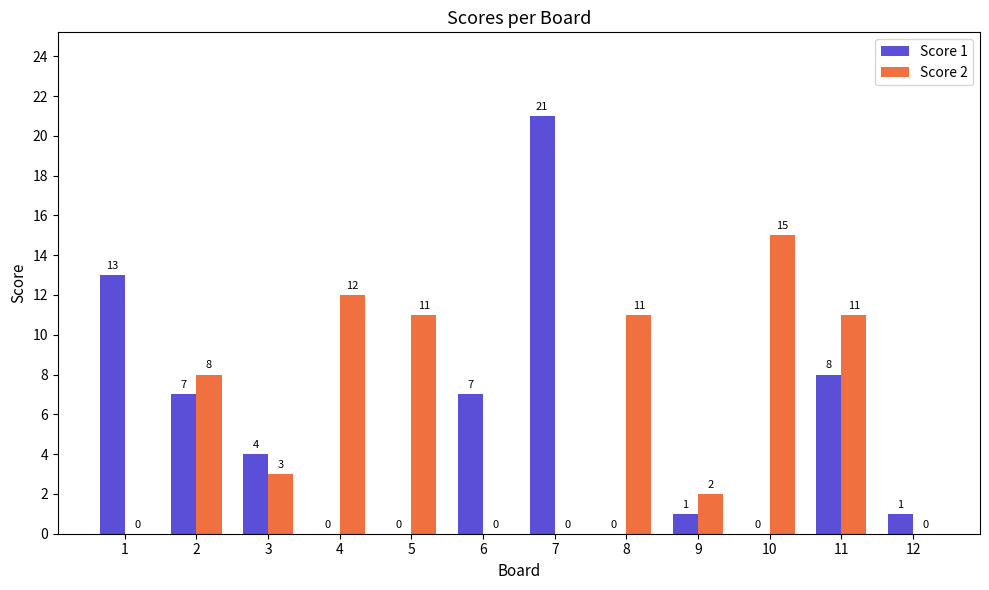

Are the bars horizontal?

No